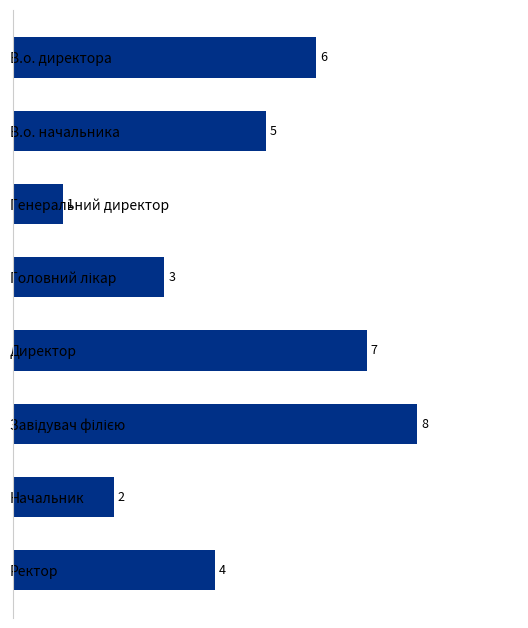

What is the approximate value at Директор?

7